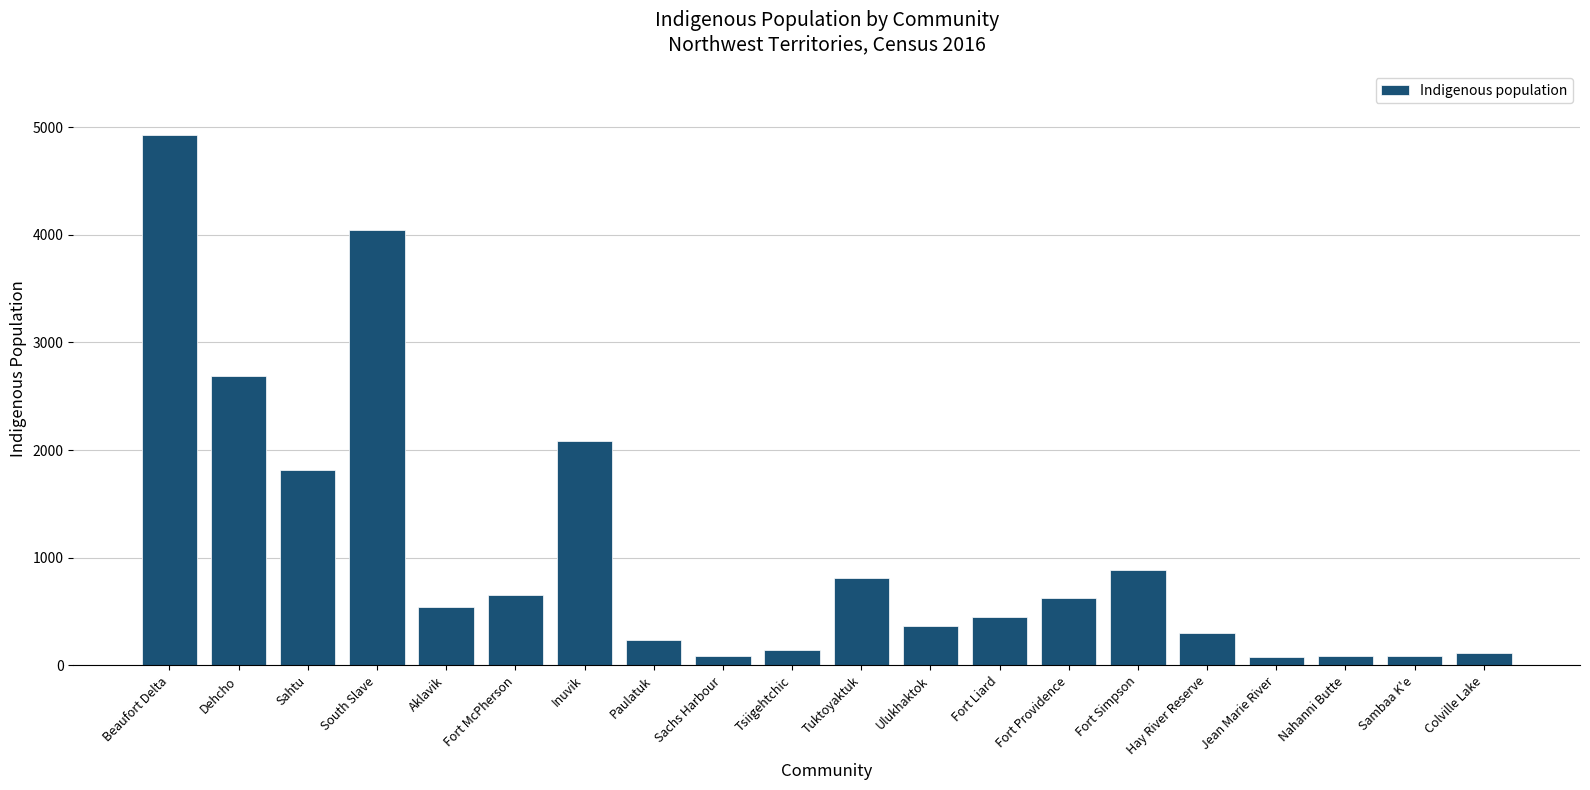

Approximately how many times larger is the value at Ulukhaktok compared to Colville Lake?

3.2